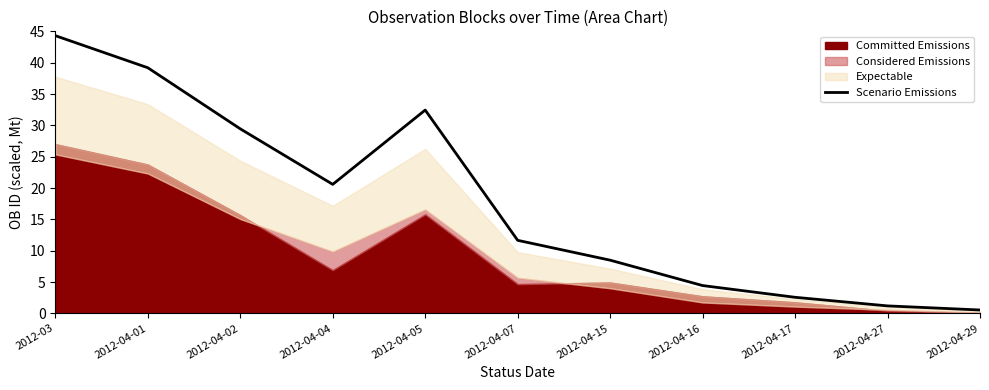

True or false: the data has more than 0 interior local peaks.

True